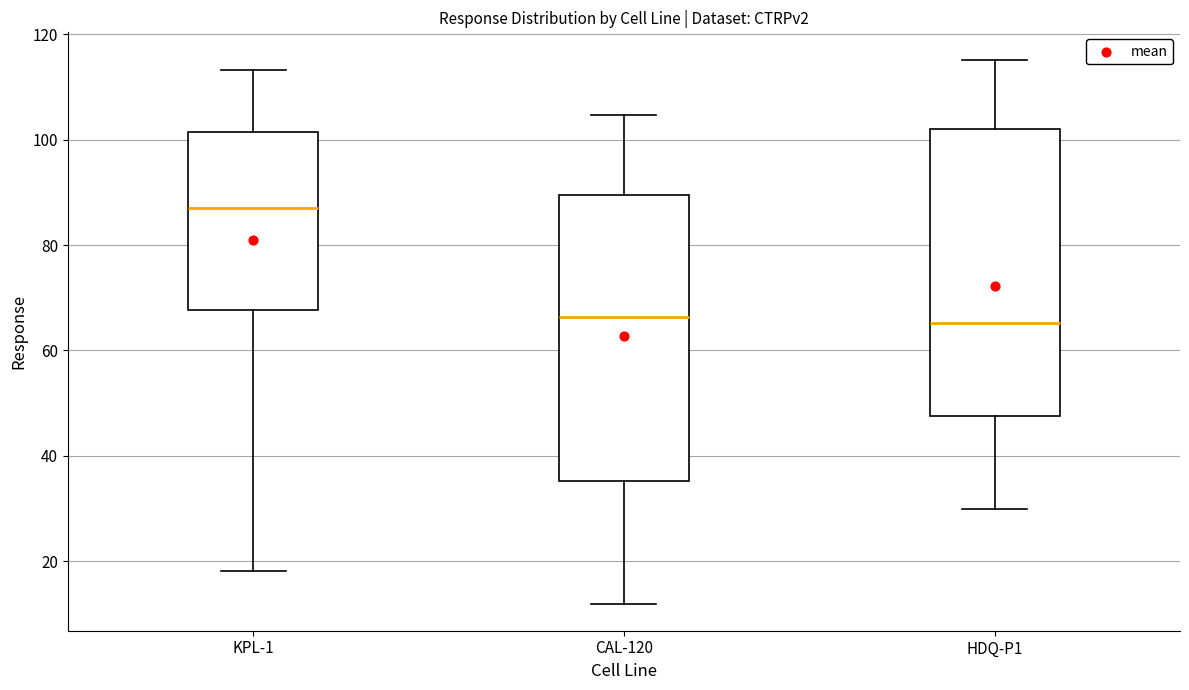

Where does the upper whisker of the box for CAL-120 end on the y-axis? The values are not printed on the chart, so give them approximately, as read against the axis.

104